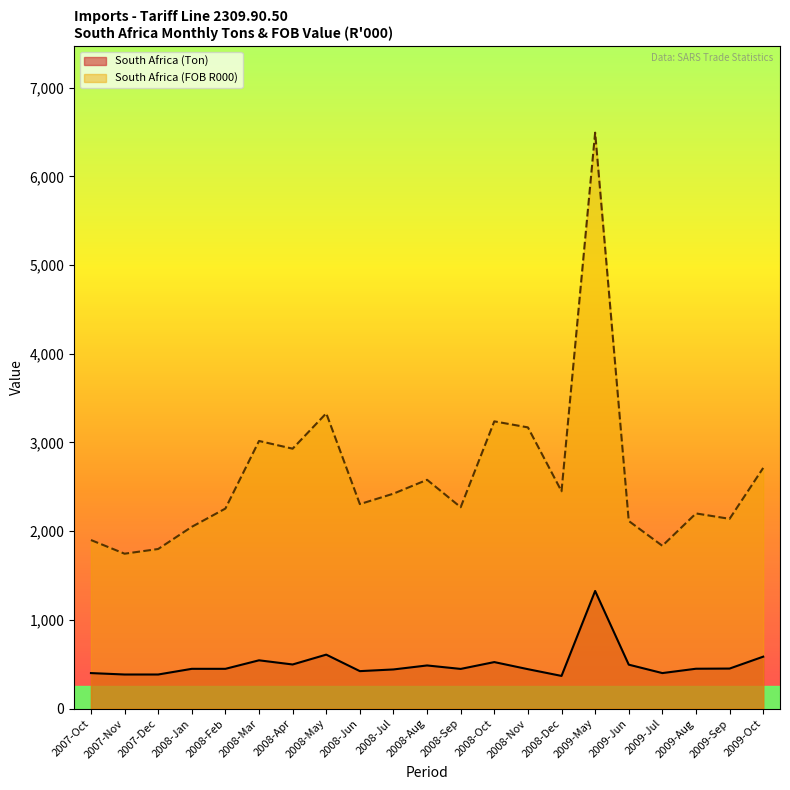

At 2008-Apr, list the series in order from largest to smallest.

South Africa (FOB R000), South Africa (Ton)